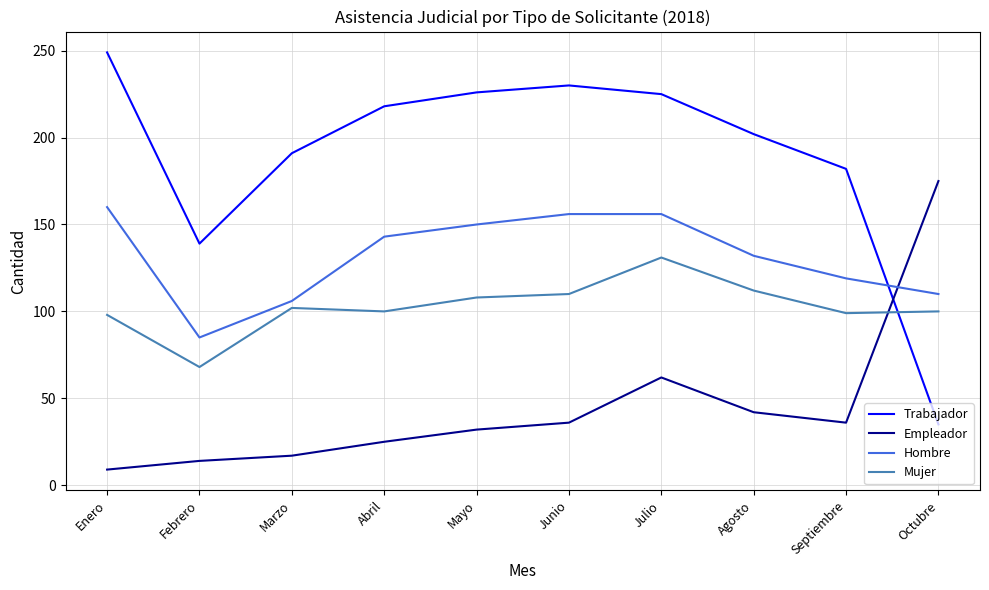

What is the maximum value shown in the chart?

249